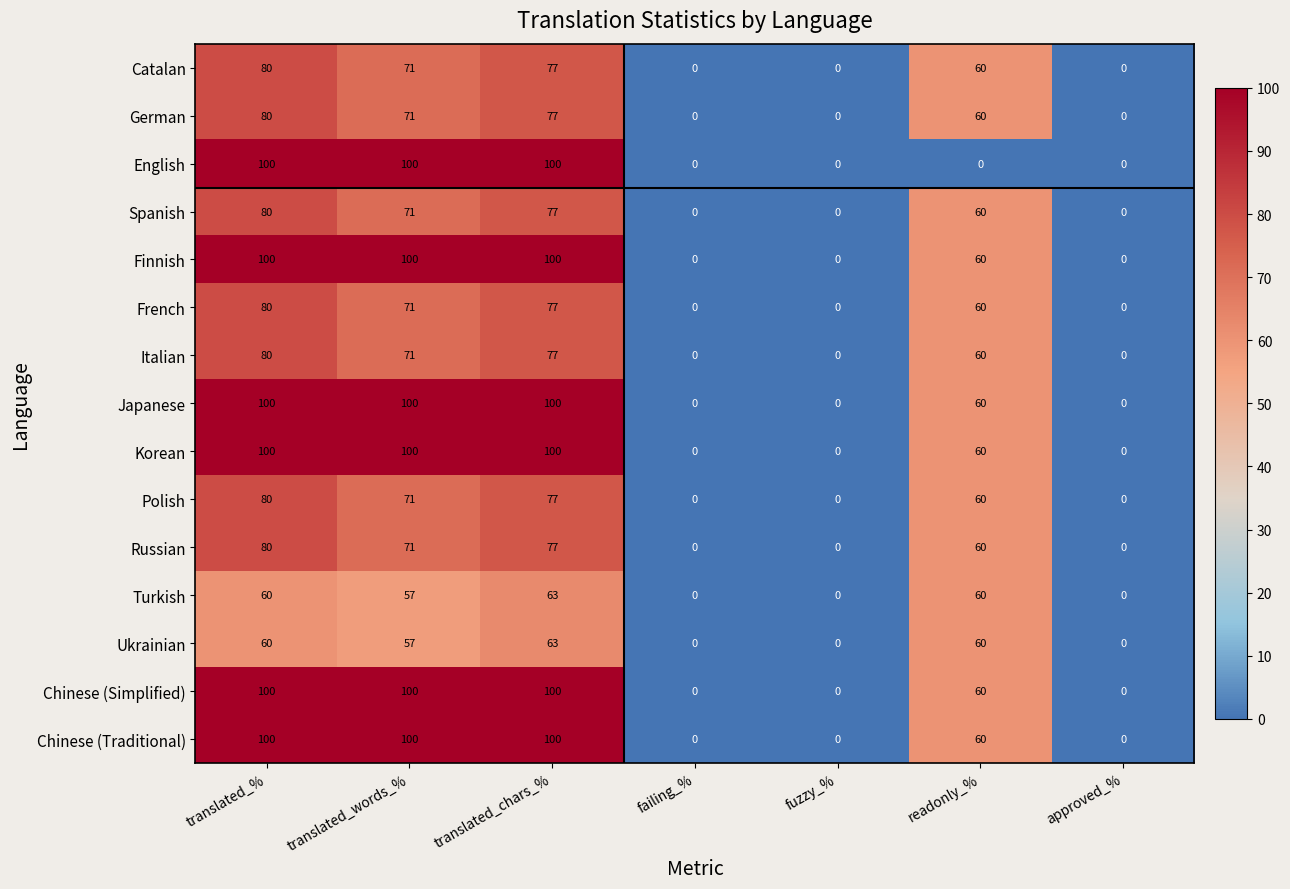

At which label does Chinese (Traditional) first exceed 60?

translated_%